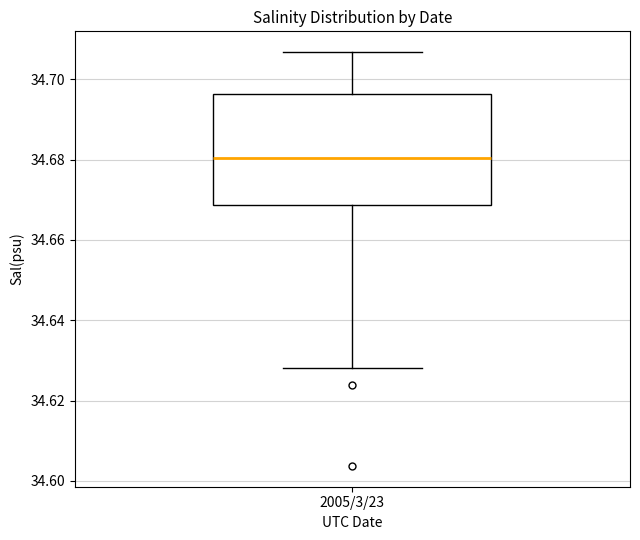

Read this box plot against the y-axis: the position of the median line, the range covered by the box, and the ends of both whiskers. The values are not printed on the chart, so give them approximately, as read against the axis.

median 34.680, box 34.668 to 34.696, whiskers 34.628 to 34.706